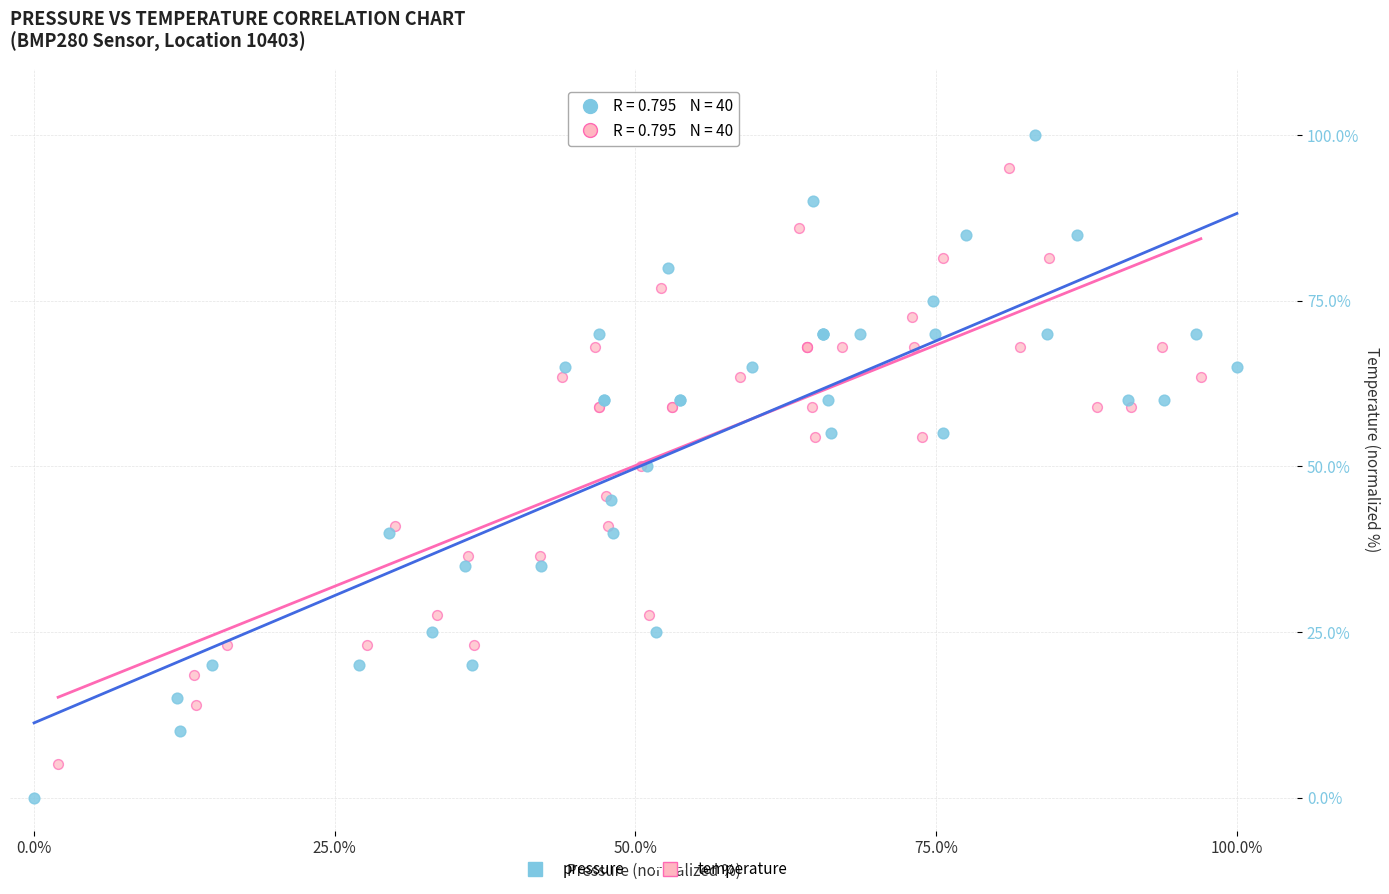

Which series has the largest Y range (max minus min)?

pressure